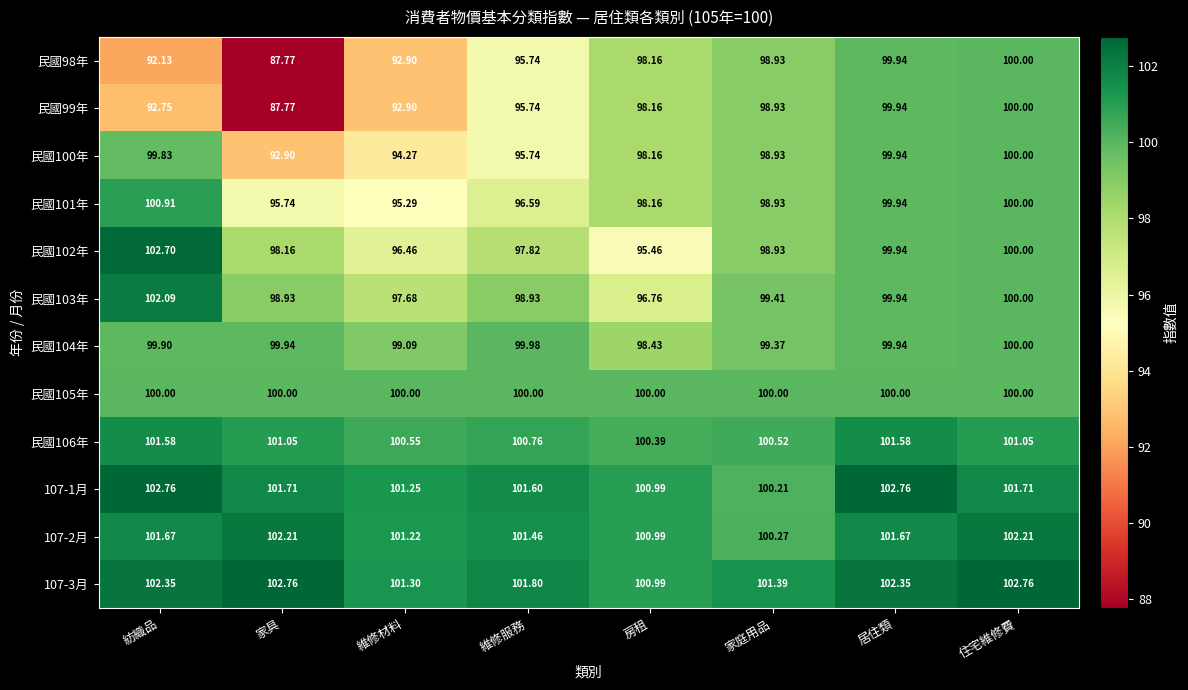

Count the number of data series in this chart.

12